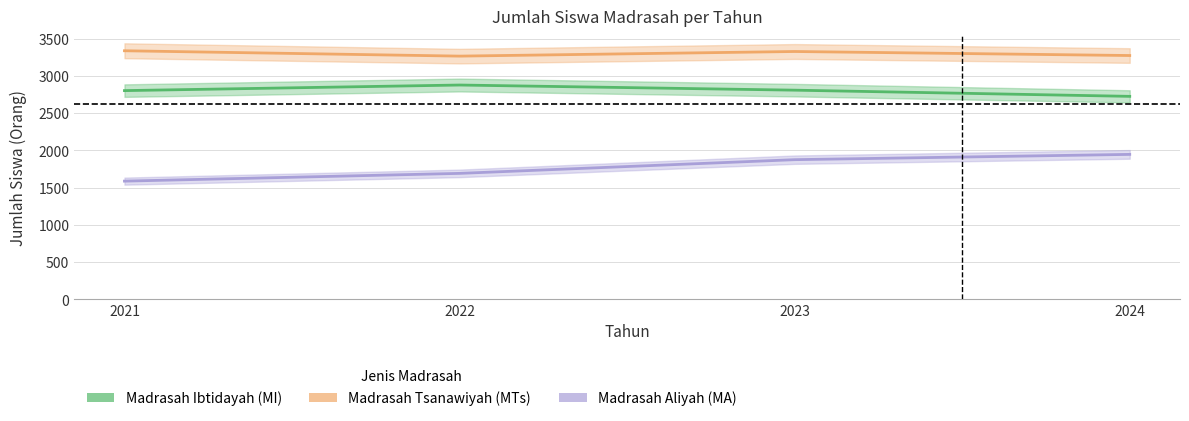

What is the sum of the Madrasah Aliyah (MA) values at 2024 and 2023?

3821